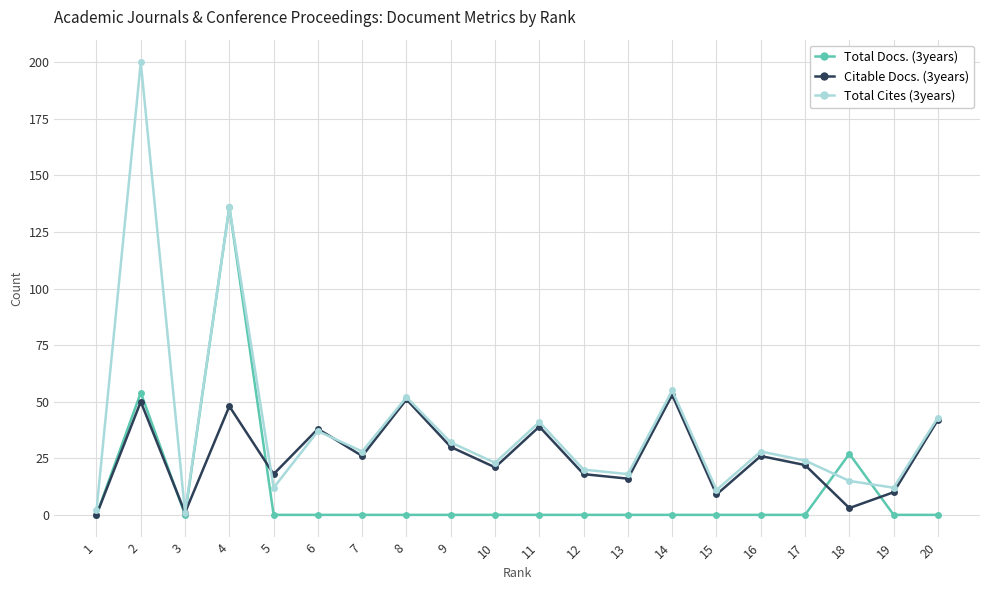

True or false: Total Cites (3years) has a value of 200 at 2.

True